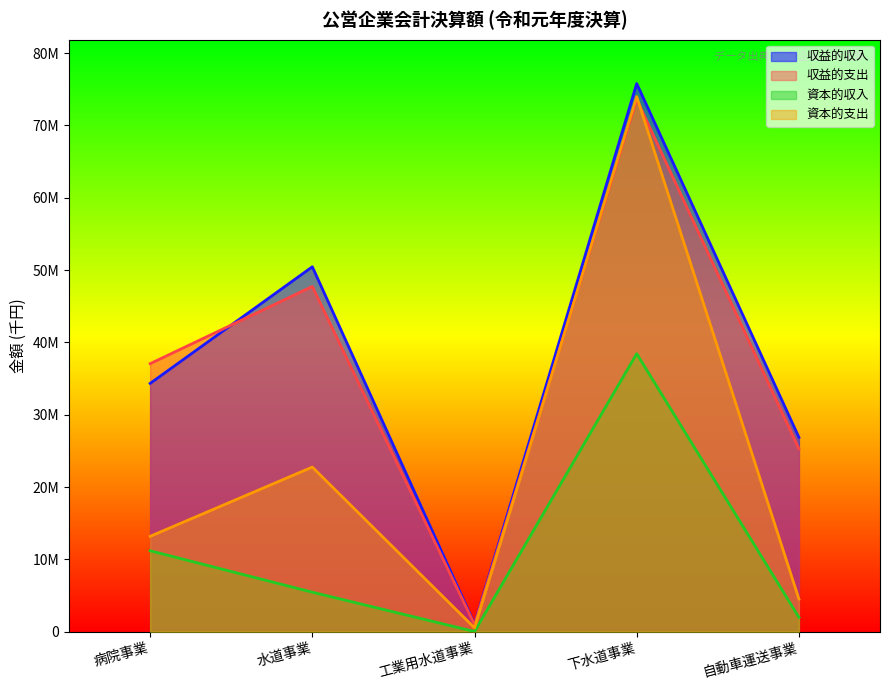

What is the label of the 5th point from the left?

自動車運送事業